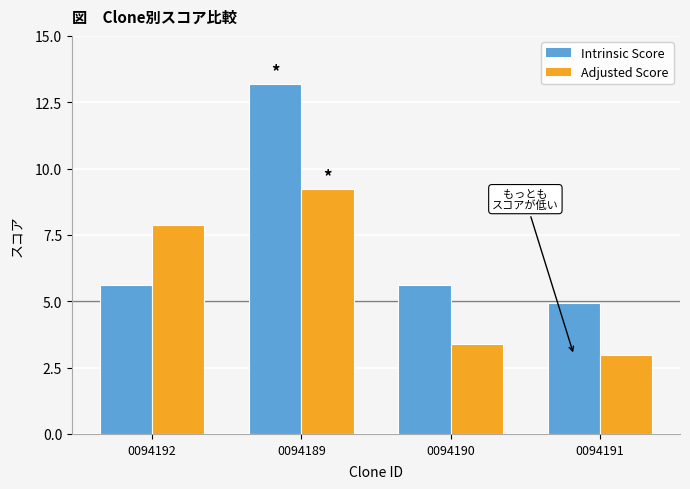

What is the value of the Intrinsic Score bar at the 1st from the left?

5.6